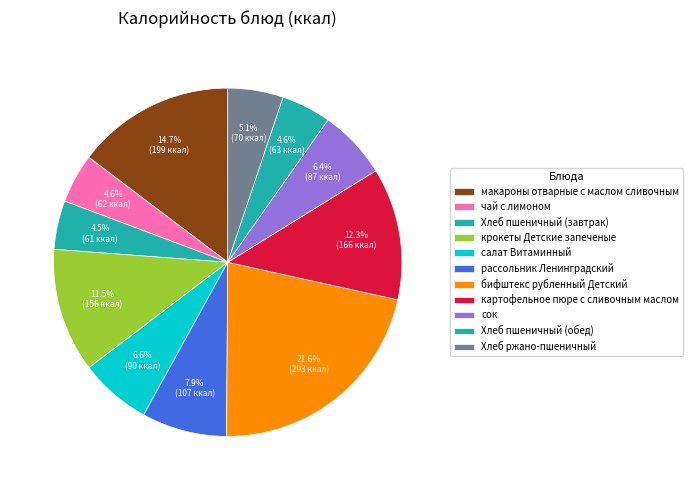

To the nearest percent, what is the difference between the картофельное пюре с сливочным маслом and Хлеб пшеничный (обед) slice percentages?

8%